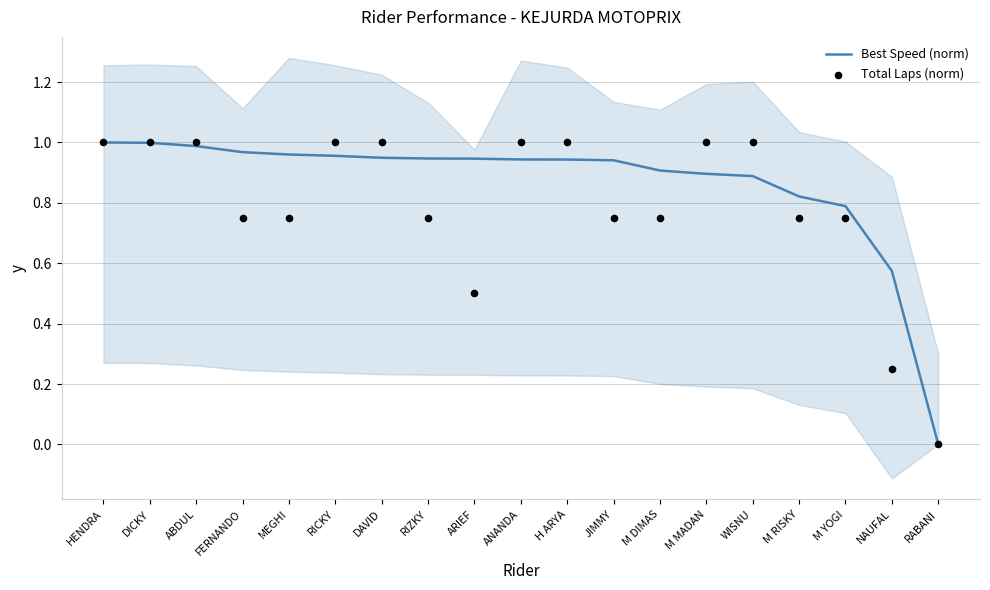

Is the value of Best Speed (norm) at HENDRA greater than the value of Total Laps (norm) at FERNANDO?

Yes